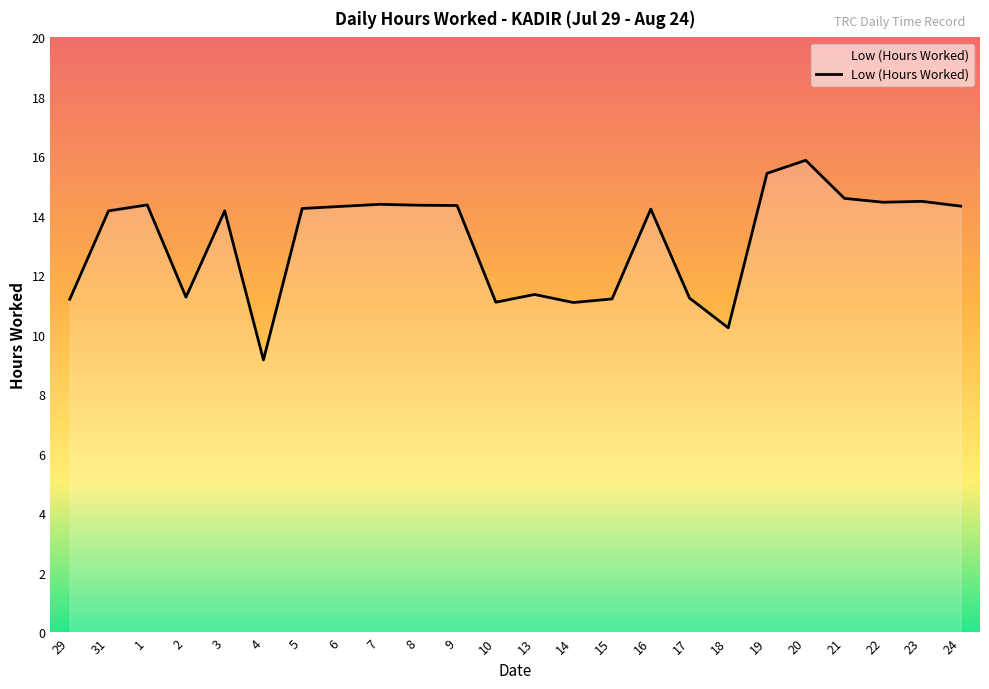

Which has a higher value, 17 or 4?

17